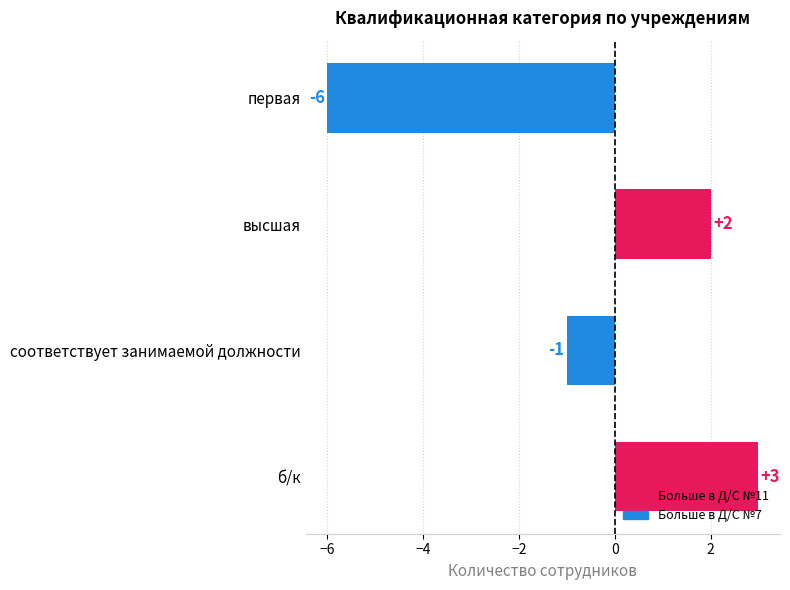

What is the sum of all values?

-2